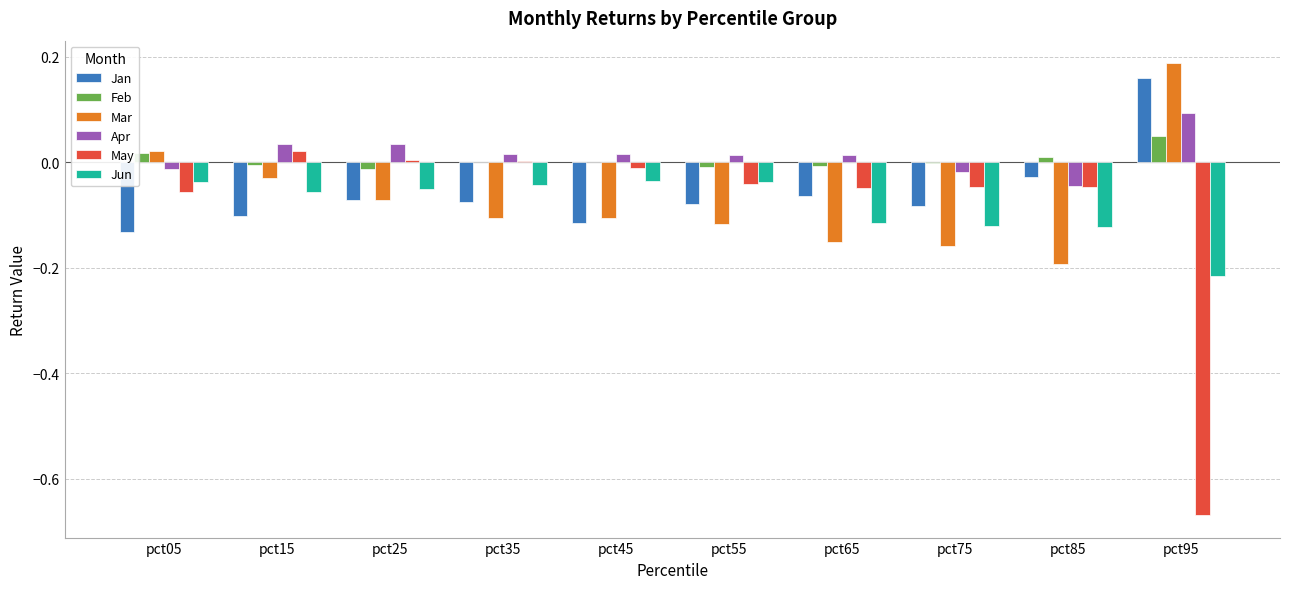

Which series changed the most between pct25 and pct75?

Mar